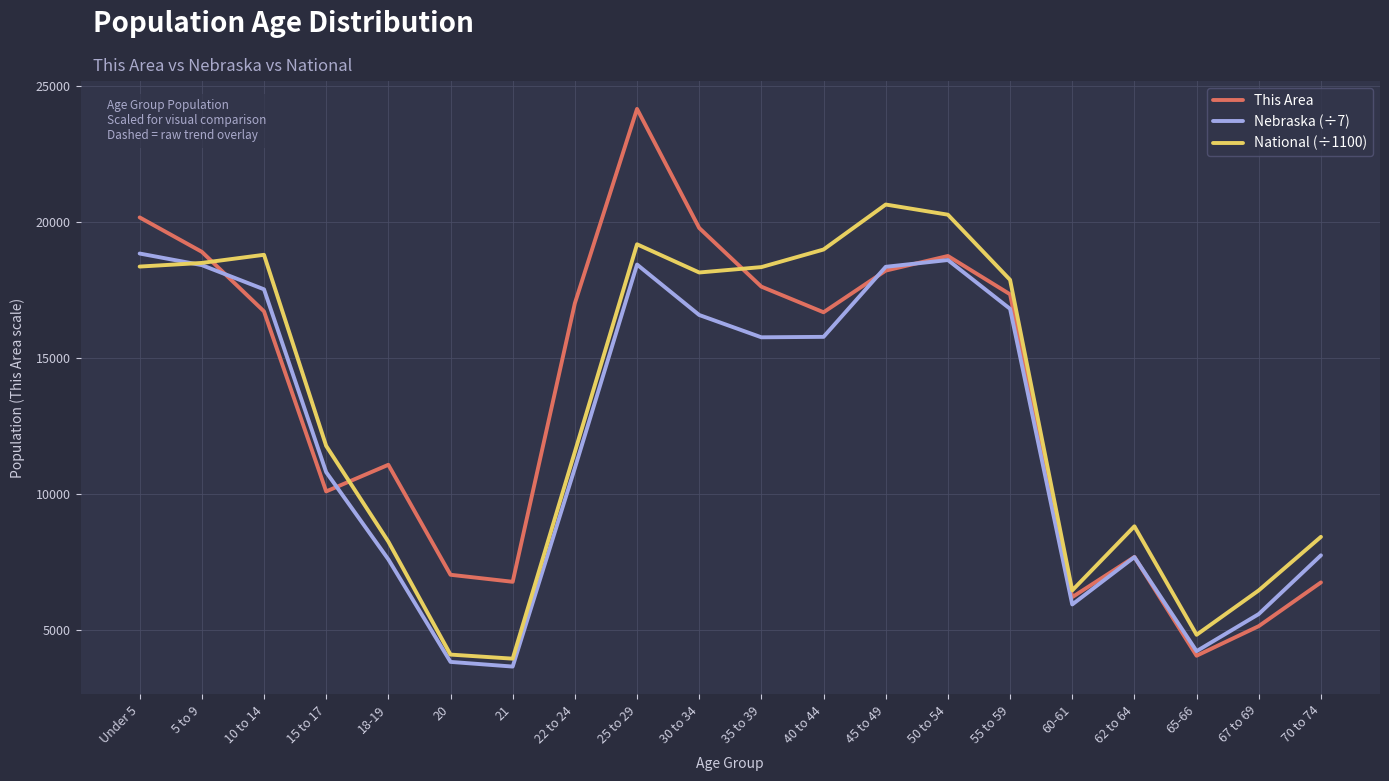

True or false: National (÷1100) and This Area intersect in this chart.

True